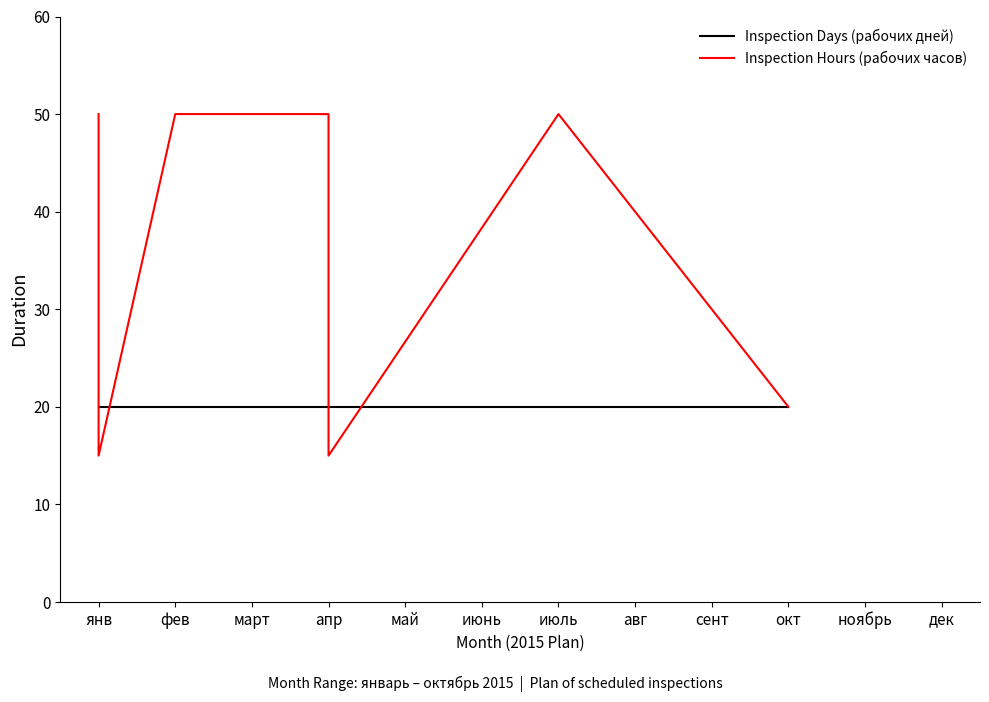

After their last crossing, which series has the higher values: Inspection Hours (рабочих часов) or Inspection Days (рабочих дней)?

Inspection Hours (рабочих часов)